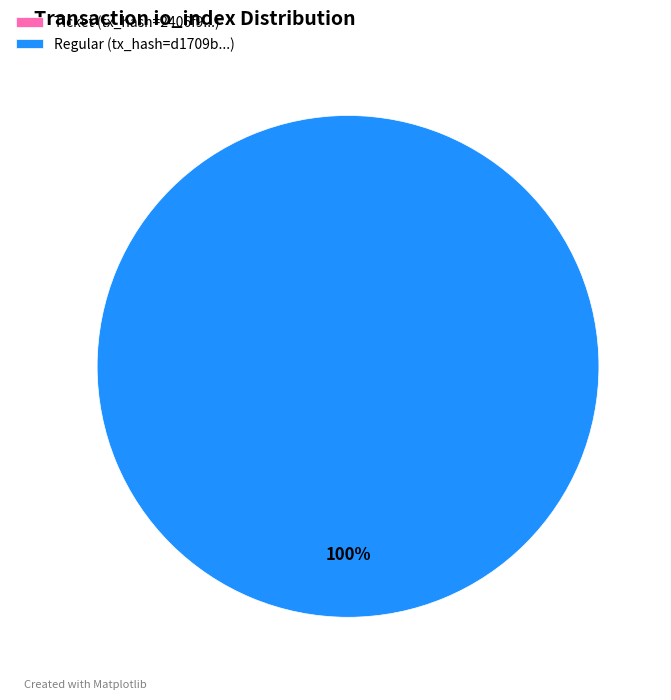

How many slices are in this pie chart?

2